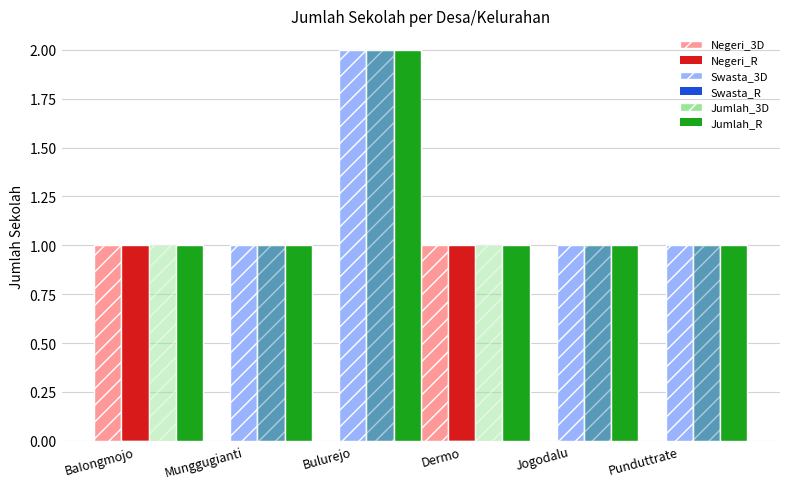

Which label corresponds to the largest value in the chart?

Bulurejo